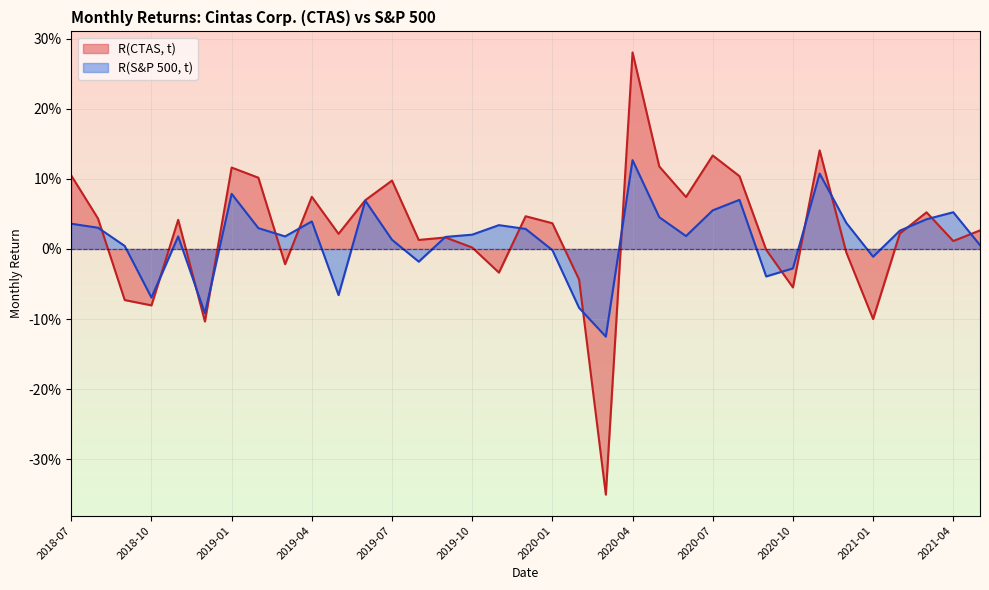

What is the lowest value of the R(CTAS, t) series?

-0.4